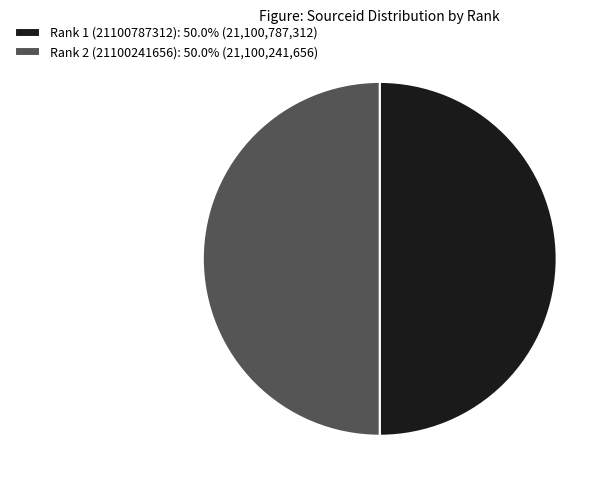

Count the number of slices in the pie.

2